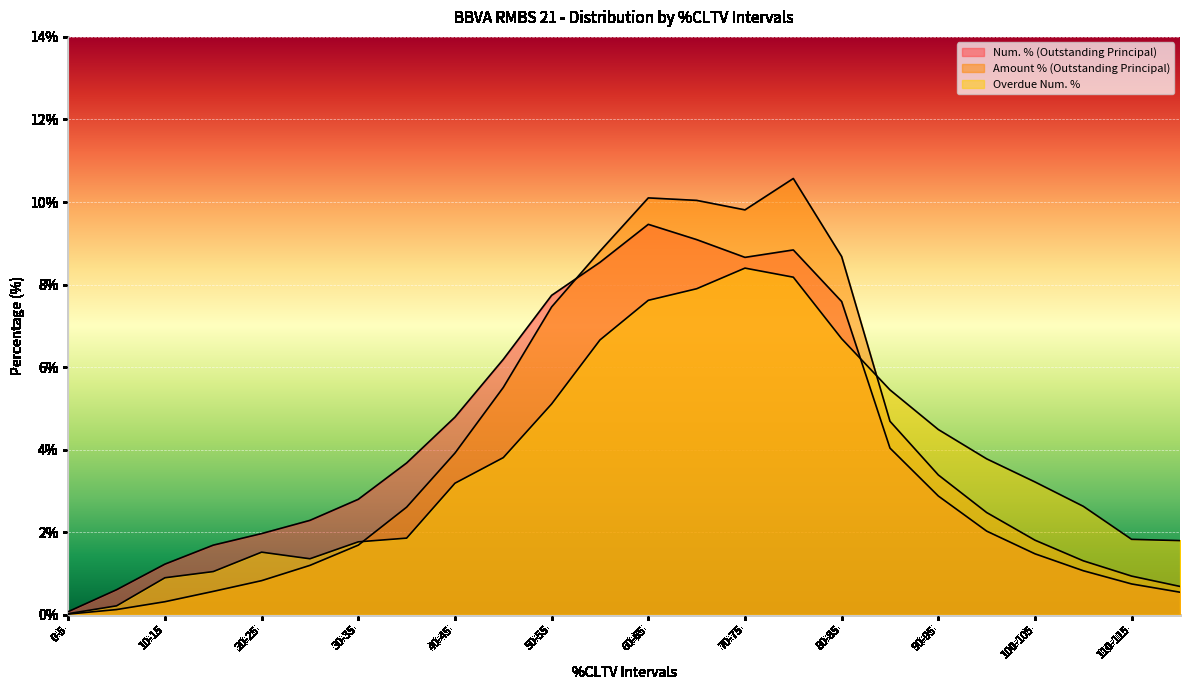

How many data points in Num. % (Outstanding Principal) are above 2?

15